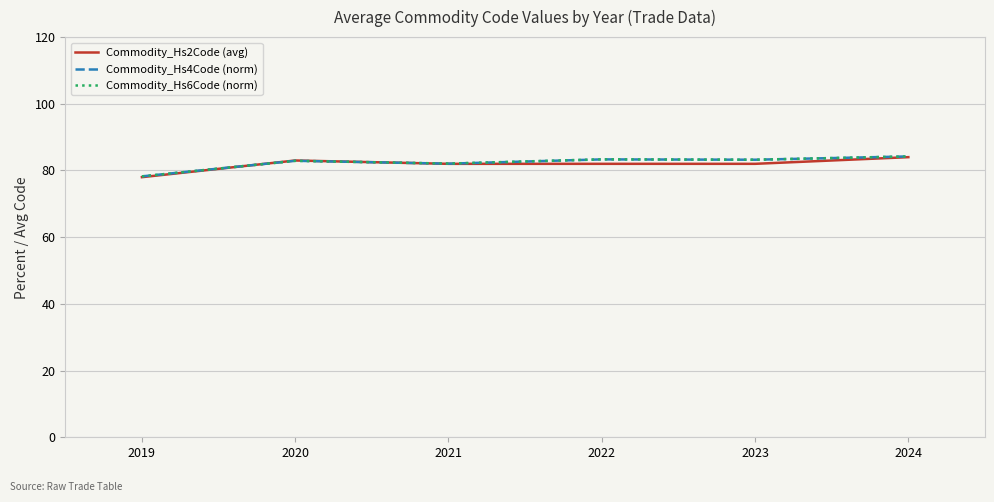

True or false: Commodity_Hs6Code (norm) has a value of 35.3 at 2022.

False